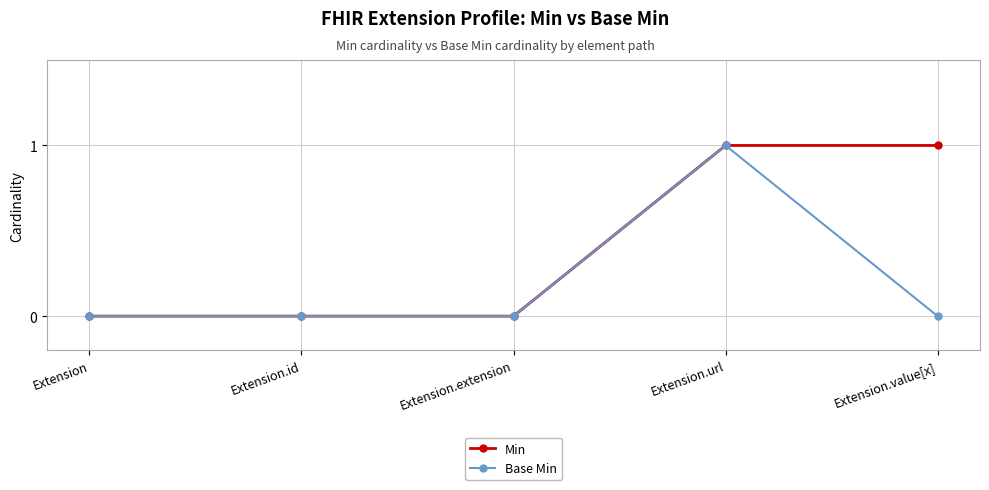

True or false: Min has more than 2 interior local peaks.

False